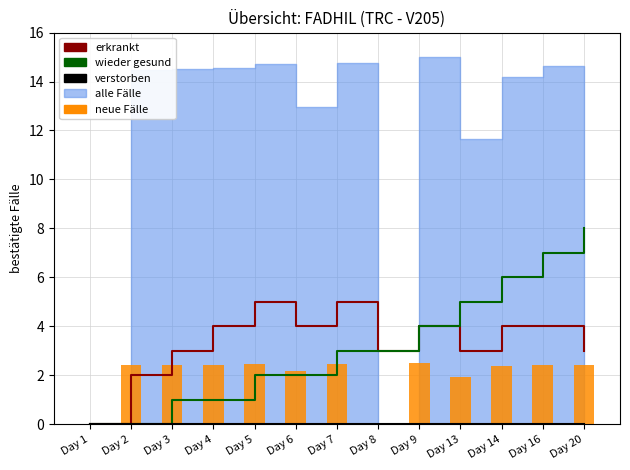

What is the sum of the erkrankt values at Day 13 and Day 1?

3.0